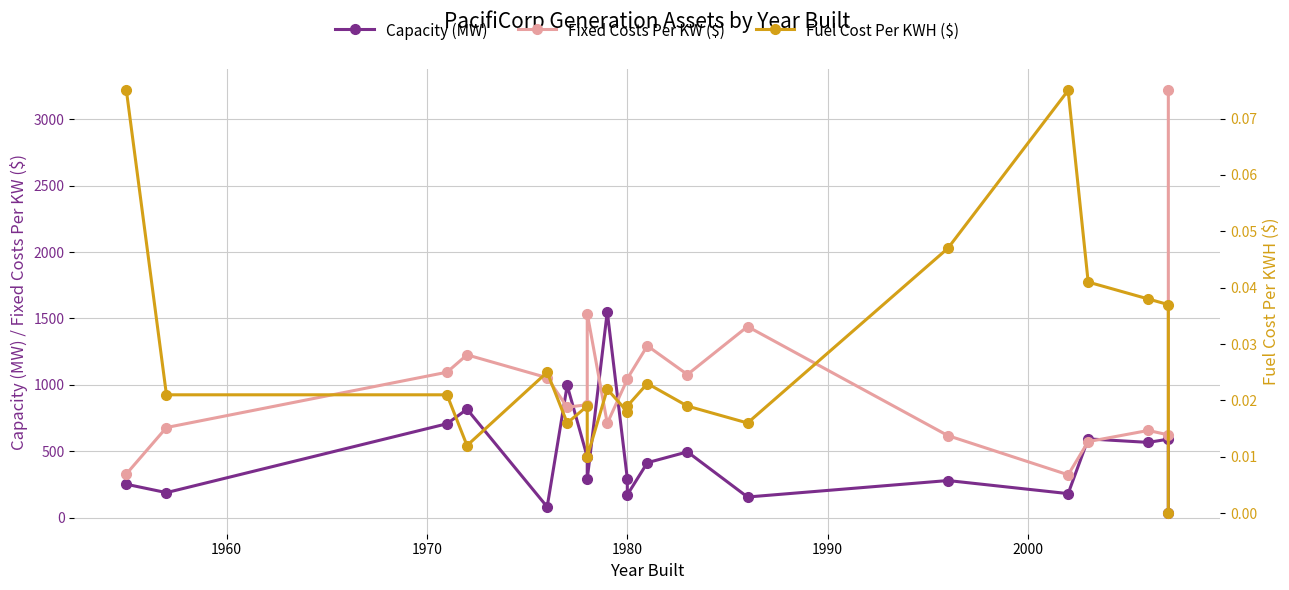

List the series in order of their peak value, lowest first.

Fuel Cost Per KWH ($), Capacity (MW), Fixed Costs Per KW ($)